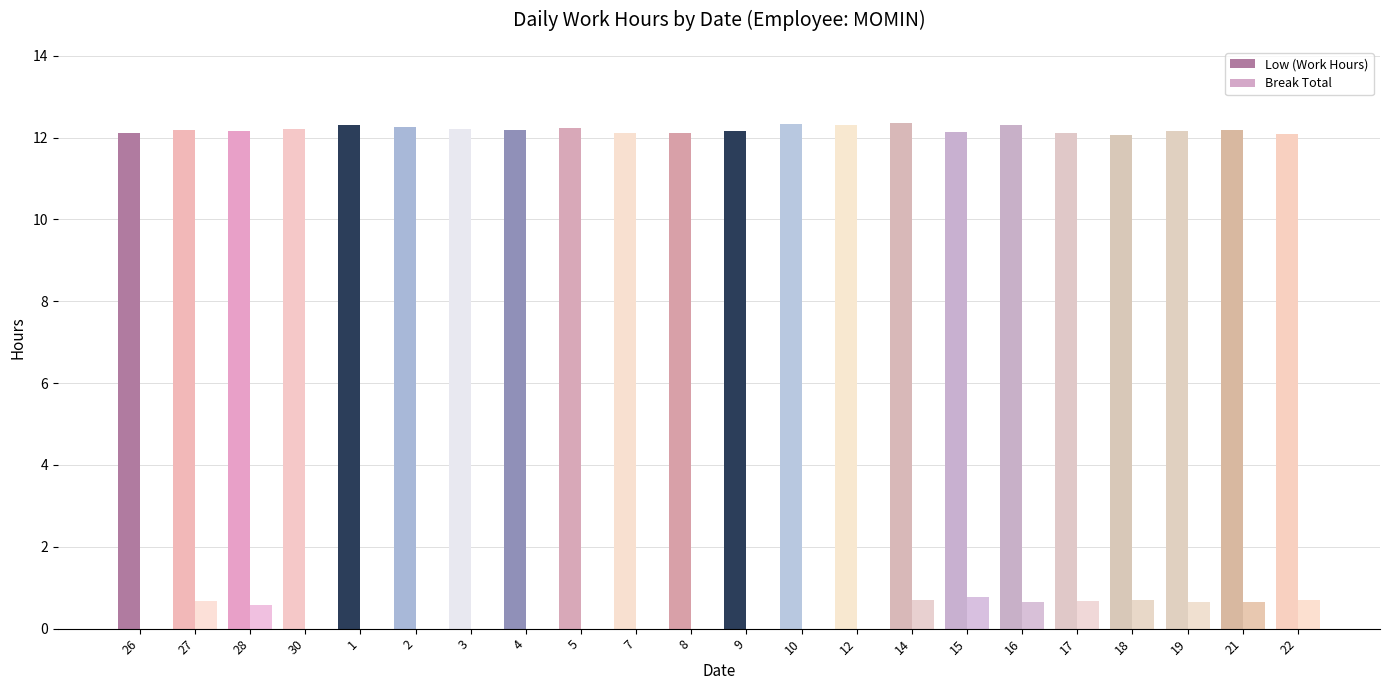

Is the value of Break Total at 22 greater than the value of Low (Work Hours) at 15?

No